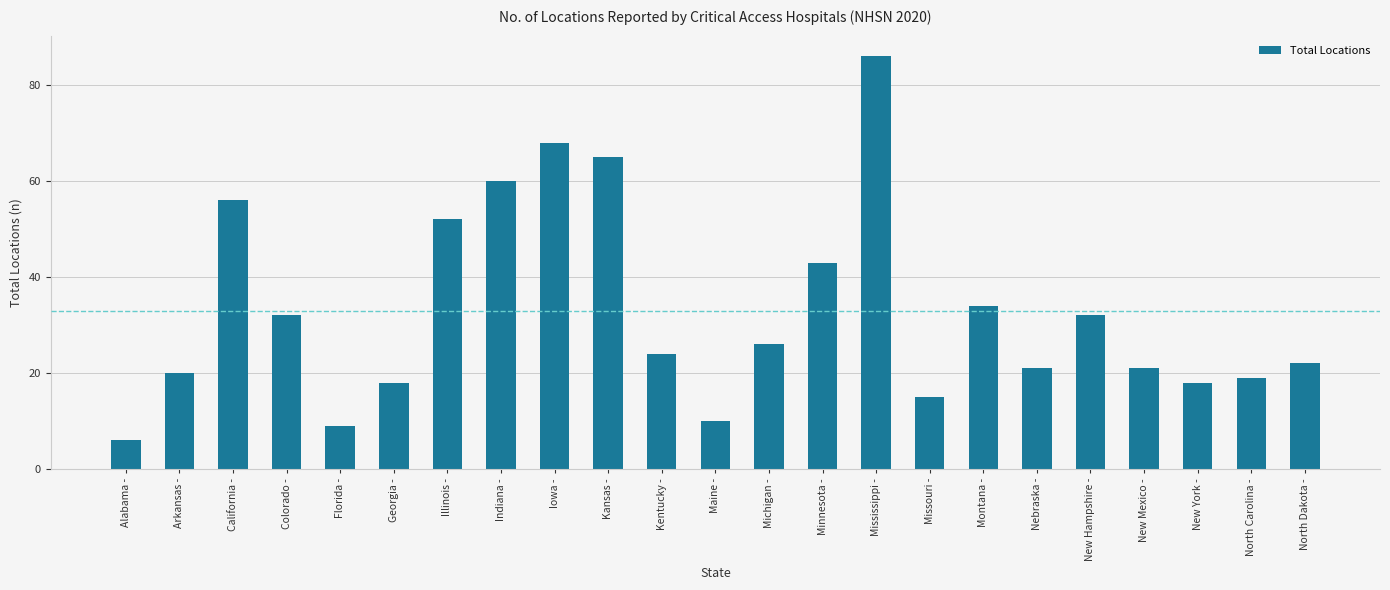

Reading left to right, transcribe all the data shown in this chart.

6	20	56	32	9	18	52	60	68	65	24	10	26	43	86	15	34	21	32	21	18	19	22